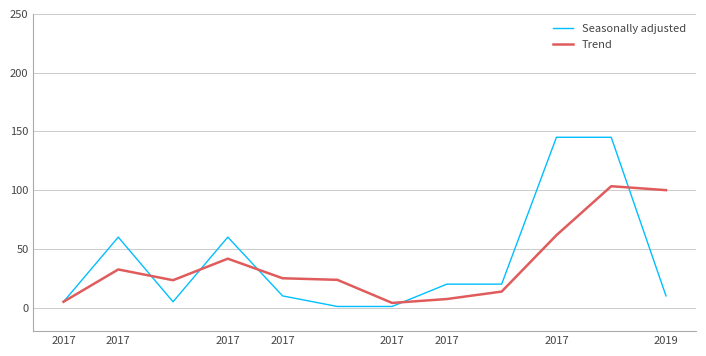

Which series has the widest spread of values?

Seasonally adjusted